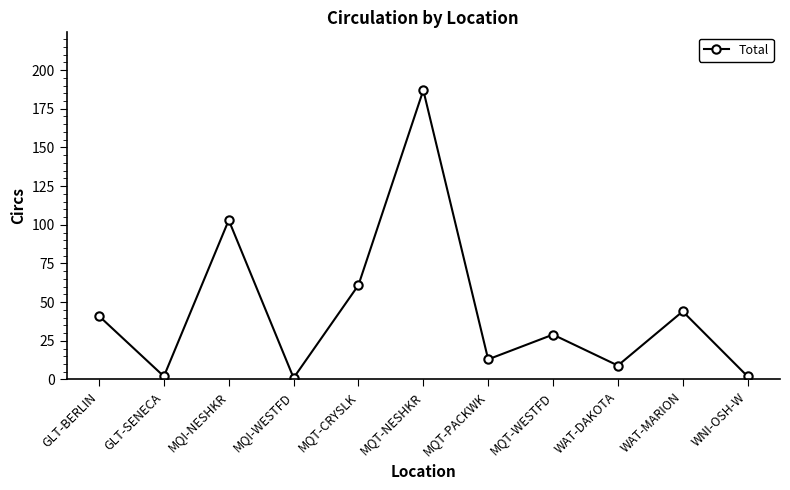

What is the difference between the second highest and minimum values?

102